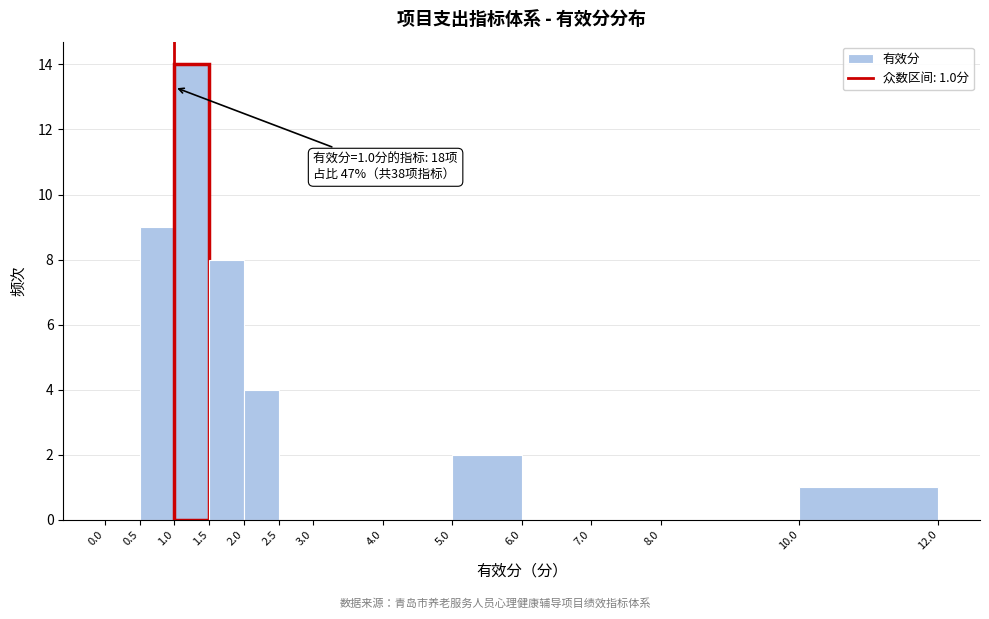

Which range on the x-axis has the tallest bar?

1.0 to 1.5